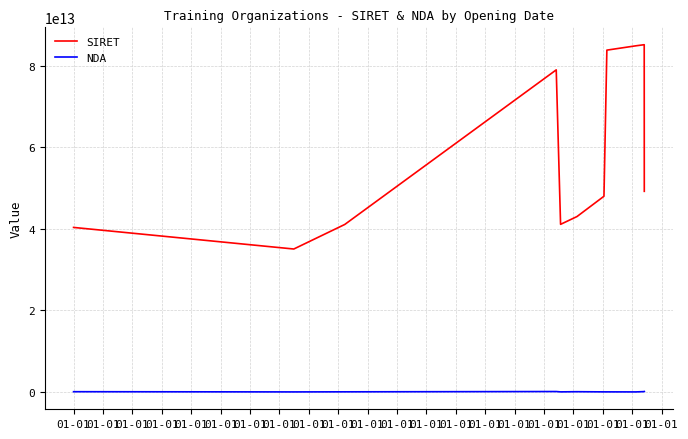

Which series has the largest total across all categories?

SIRET